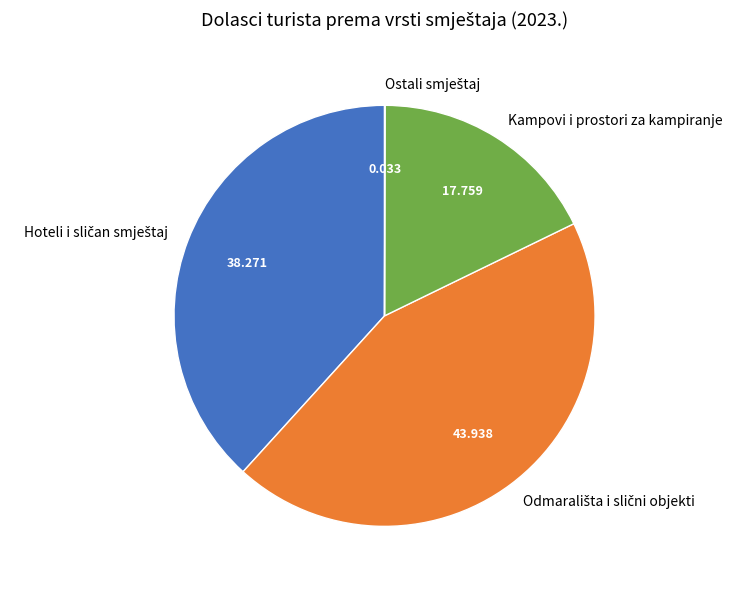

Is there any slice that represents more than half of the pie?

No